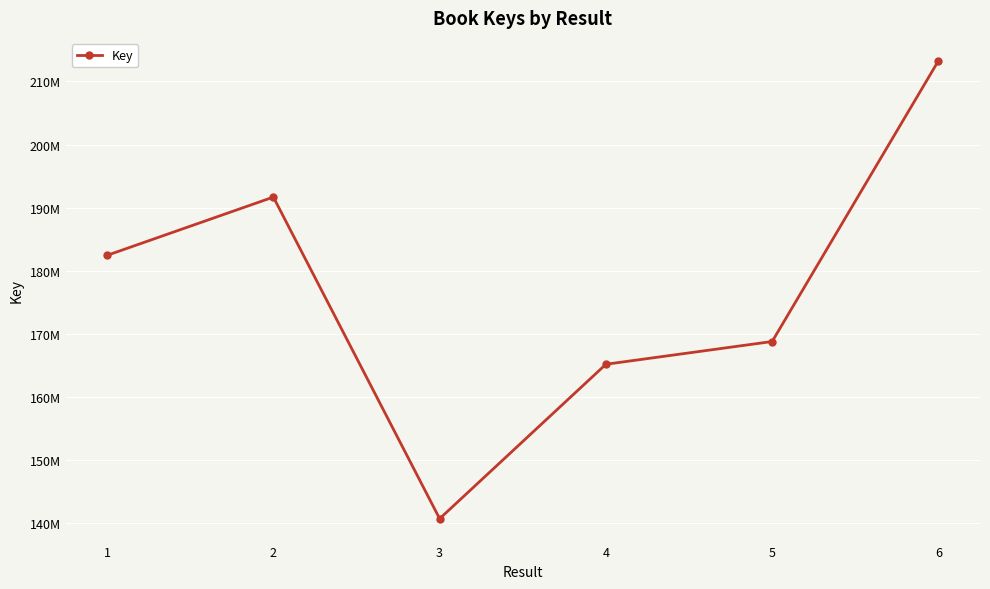

What value does the data have at 6?

213266733